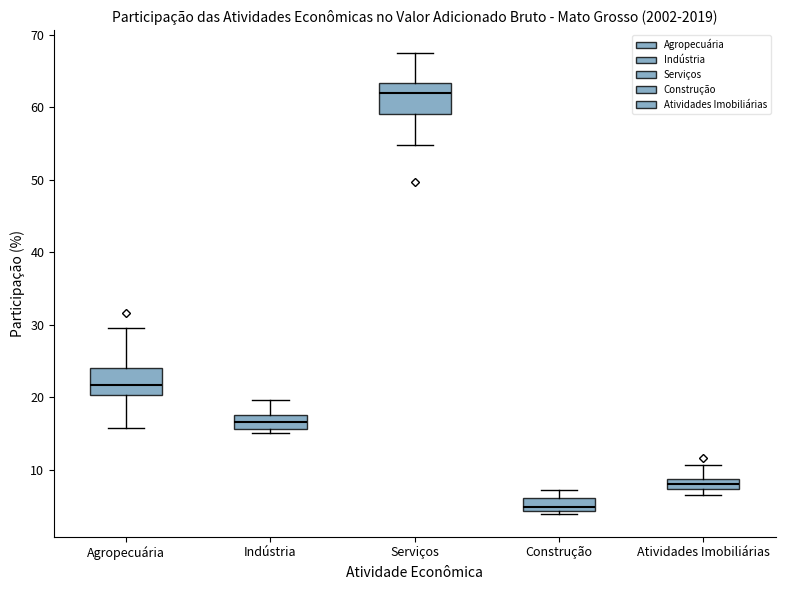

Which box's median line is the lowest?

Construção